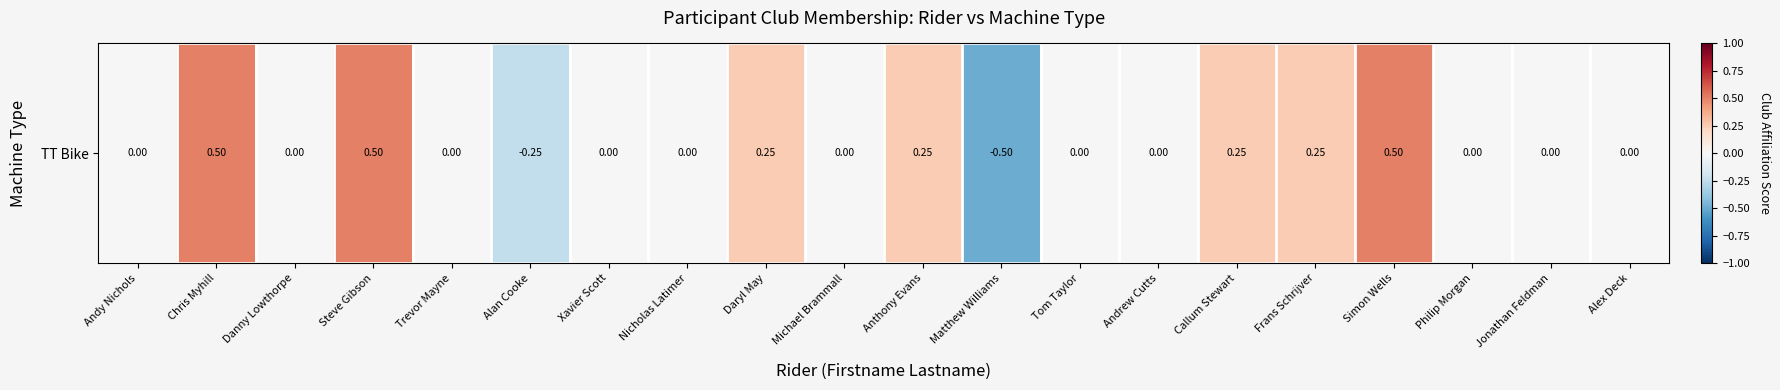

How many values are between 0 and 1?

18